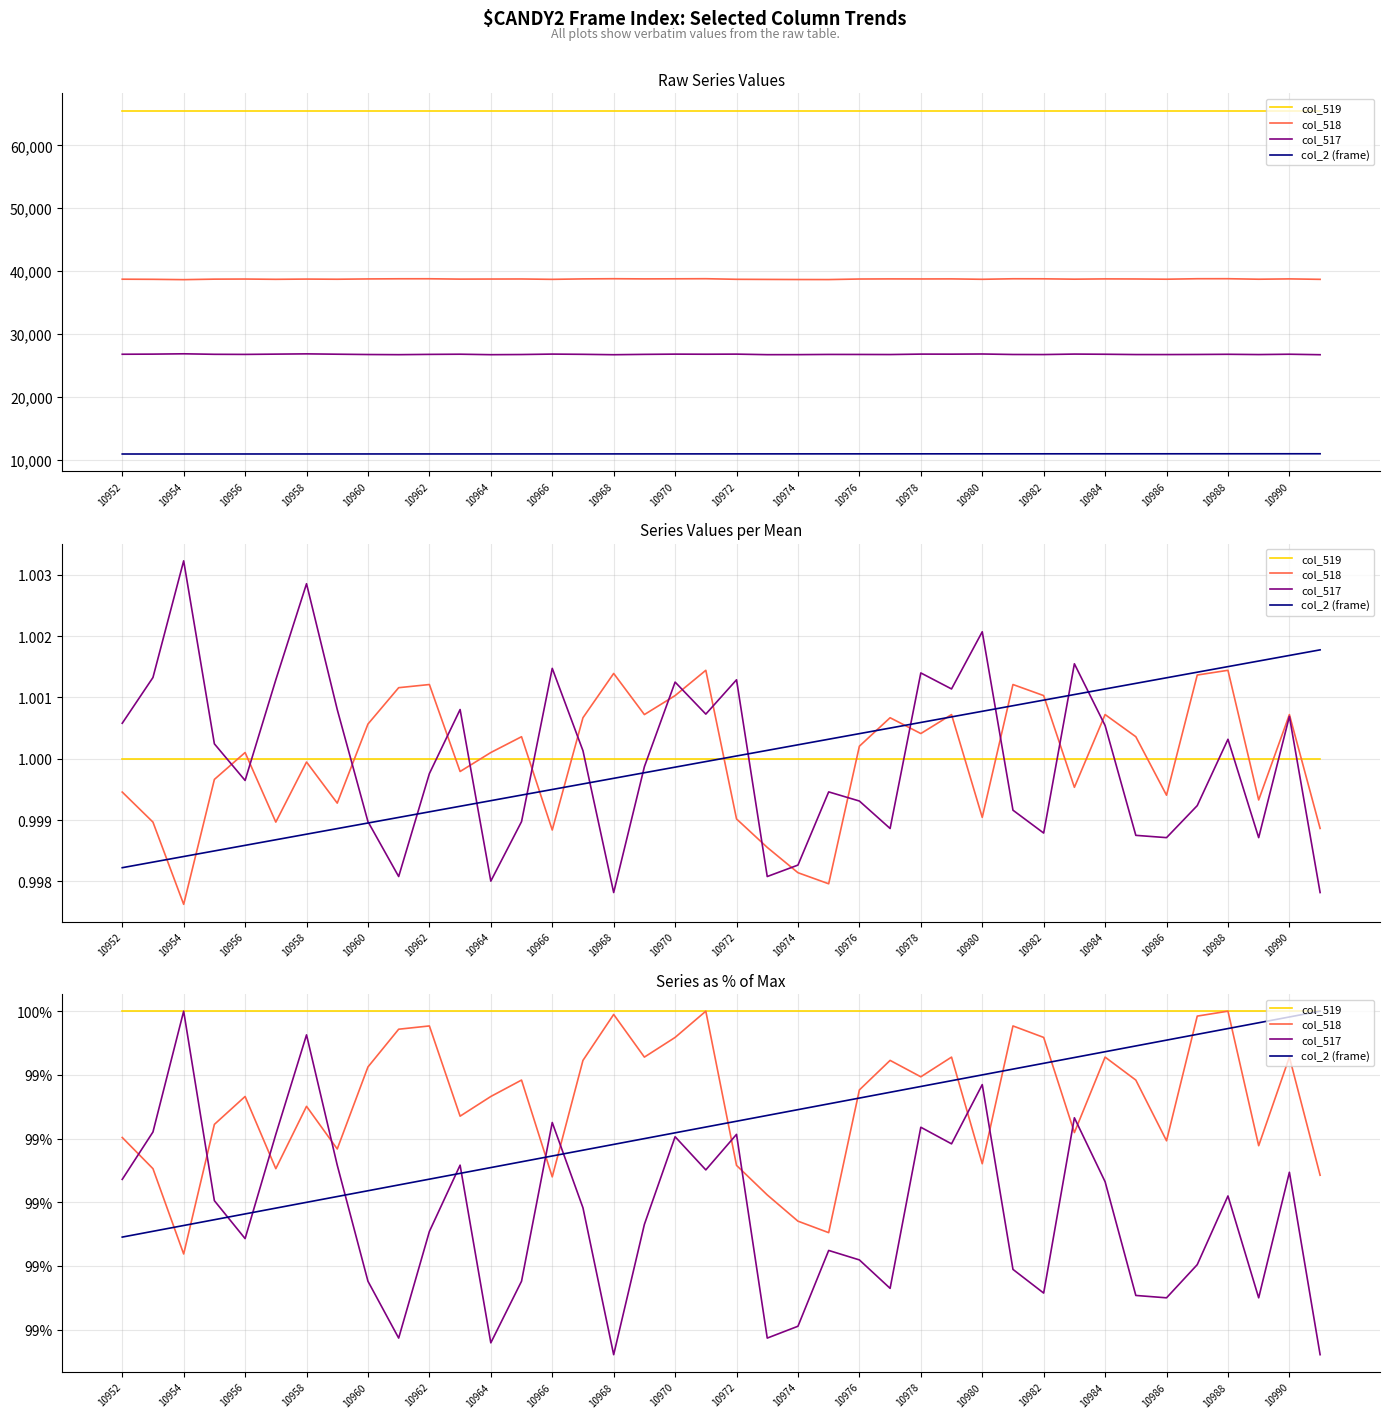

Does the chart have visible grid lines?

Yes